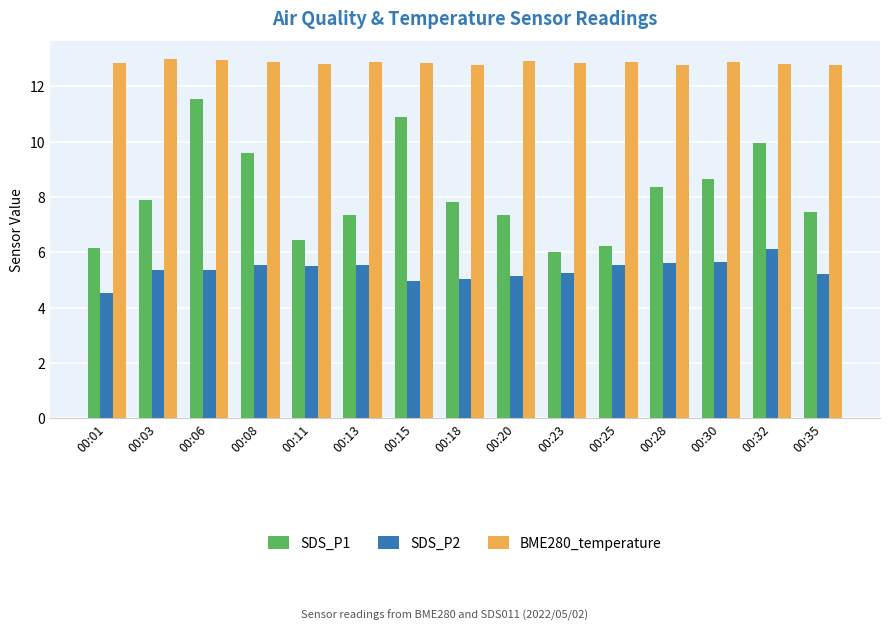

Where does the SDS_P1 series first go above 7?

00:03